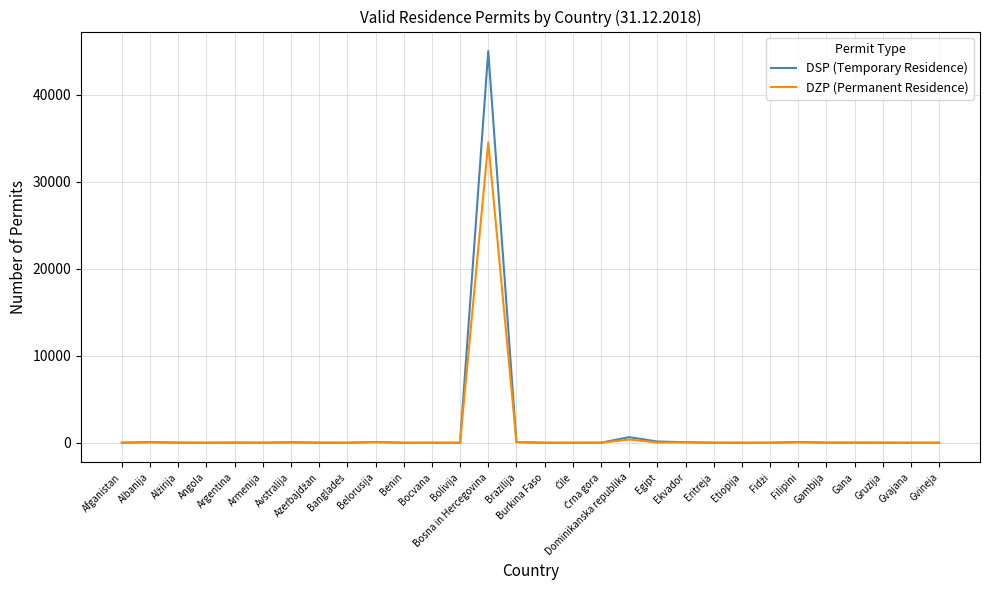

Which series has the largest range (max minus min)?

DSP (Temporary Residence)